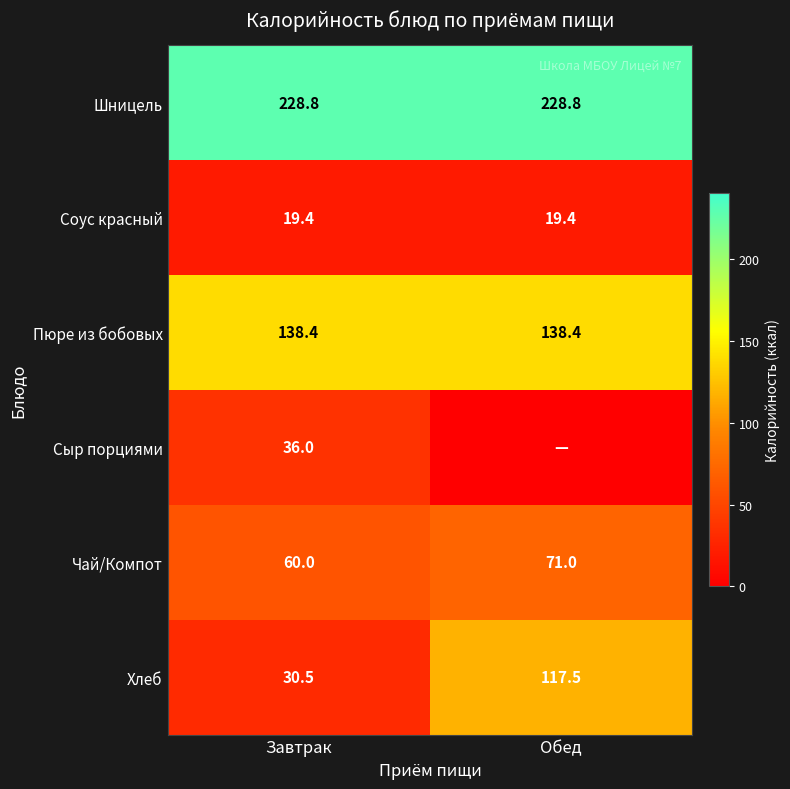

Is the value of Хлеб at Обед greater than the value of Сыр порциями at Завтрак?

Yes